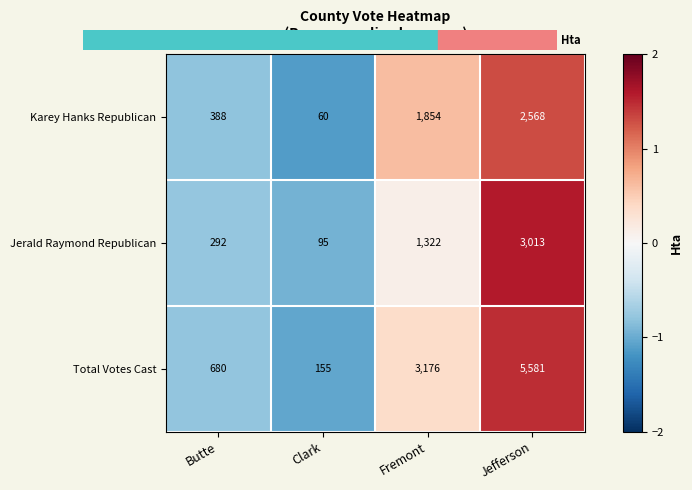

Which series has the widest spread of values?

Total Votes Cast